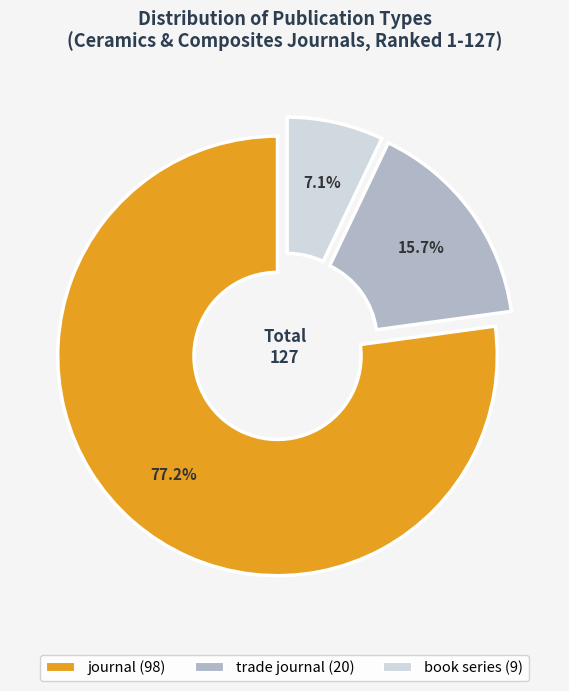

Between book series and journal, which is larger?

journal